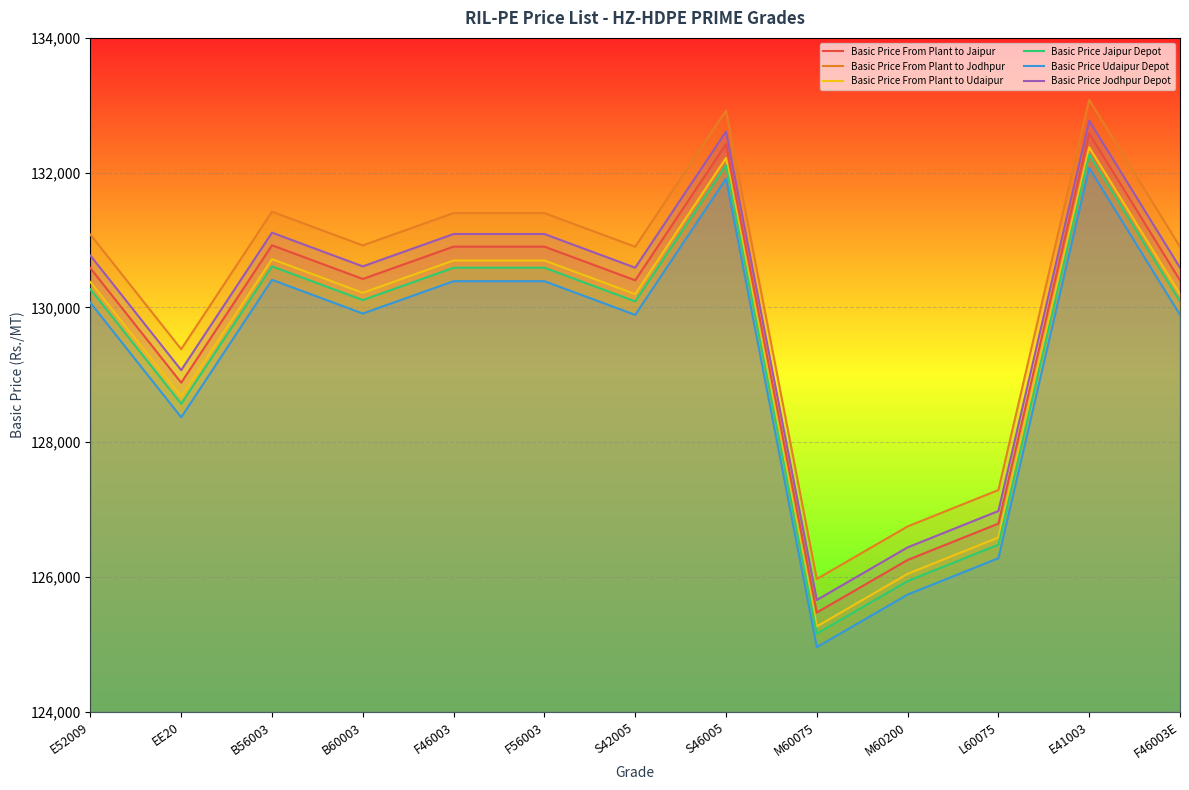

How many series are shown in this chart?

6